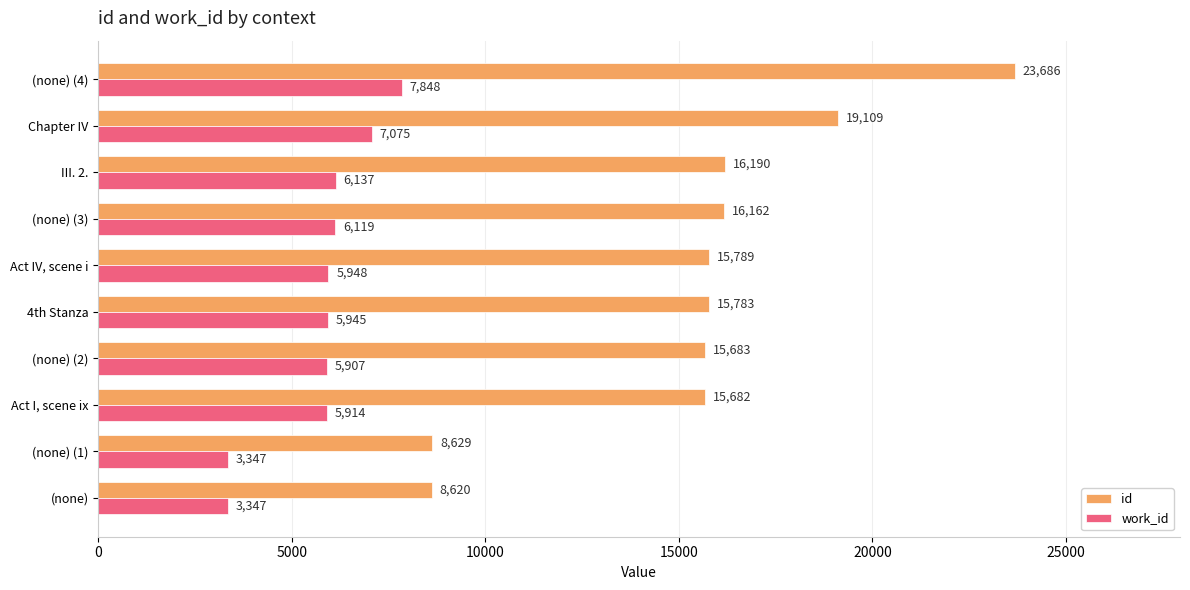

Where is id nearest to the value 16153?

(none) (3)